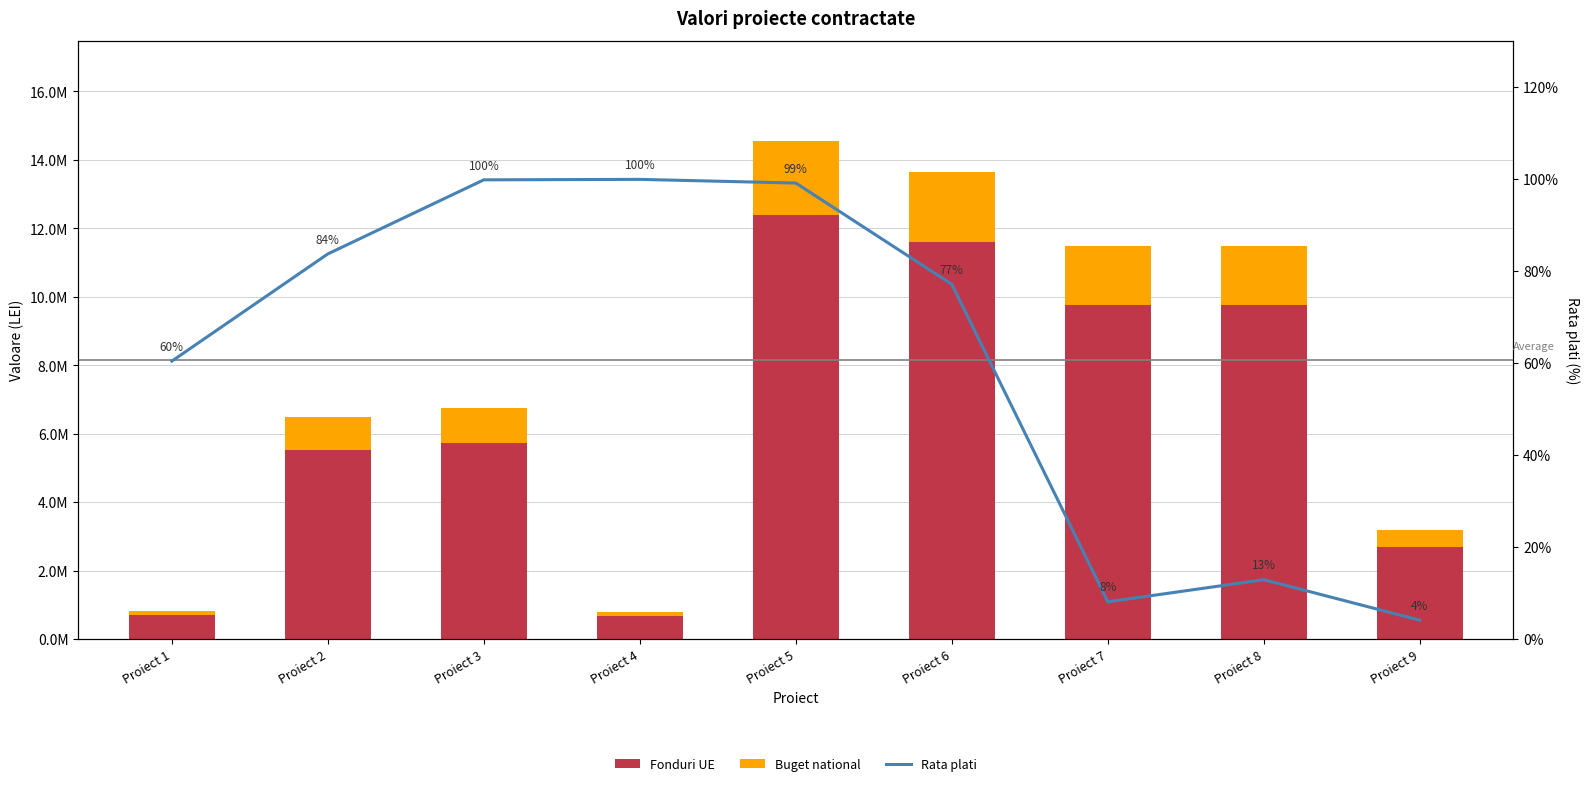

The Buget national series shows 476475.2 at Proiect 9. True or false?

True